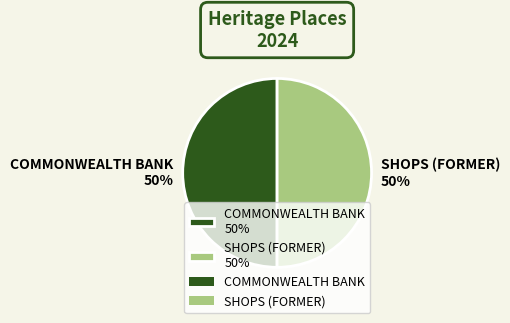

To the nearest percent, what is the combined percentage of COMMONWEALTH BANK and SHOPS (FORMER)?

100%